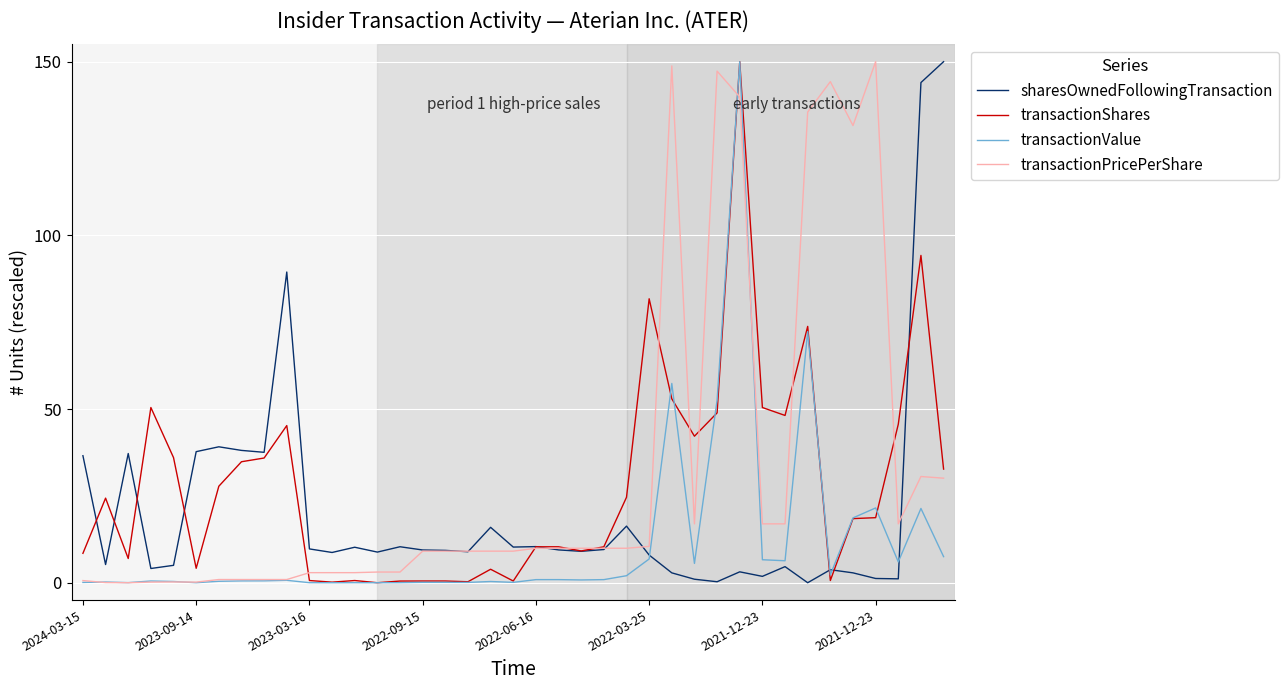

List the series in order of their overall mean, lowest first.

transactionValue, sharesOwnedFollowingTransaction, transactionShares, transactionPricePerShare